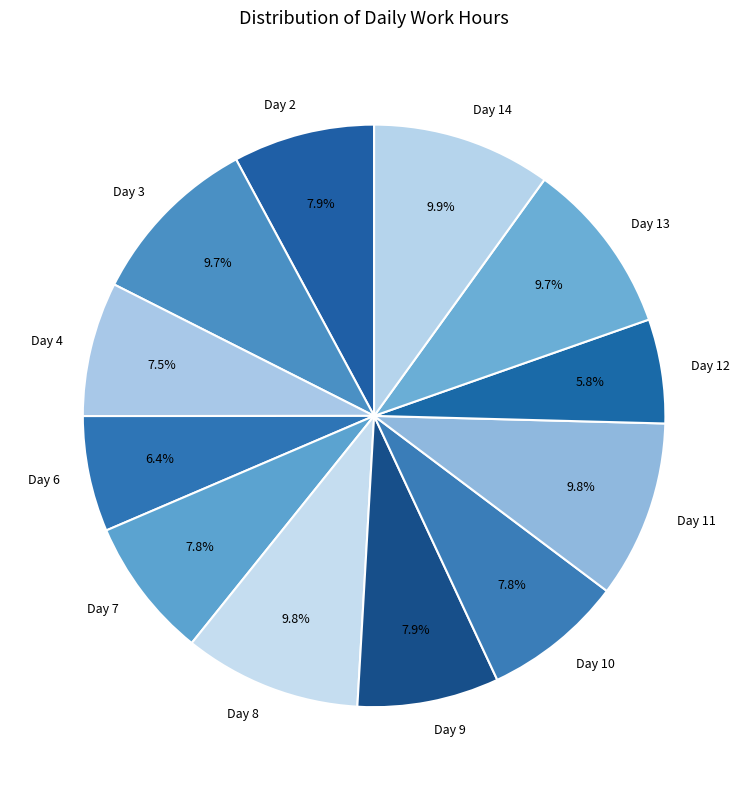

Which has a higher value, Day 6 or Day 13?

Day 13